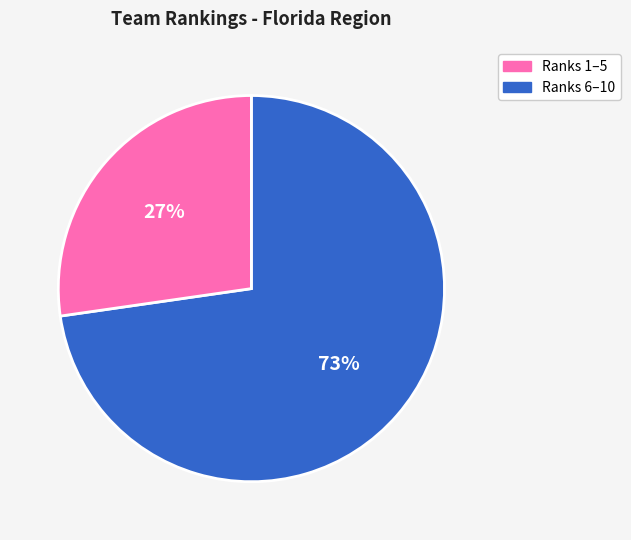

Does any single category account for the majority?

Yes